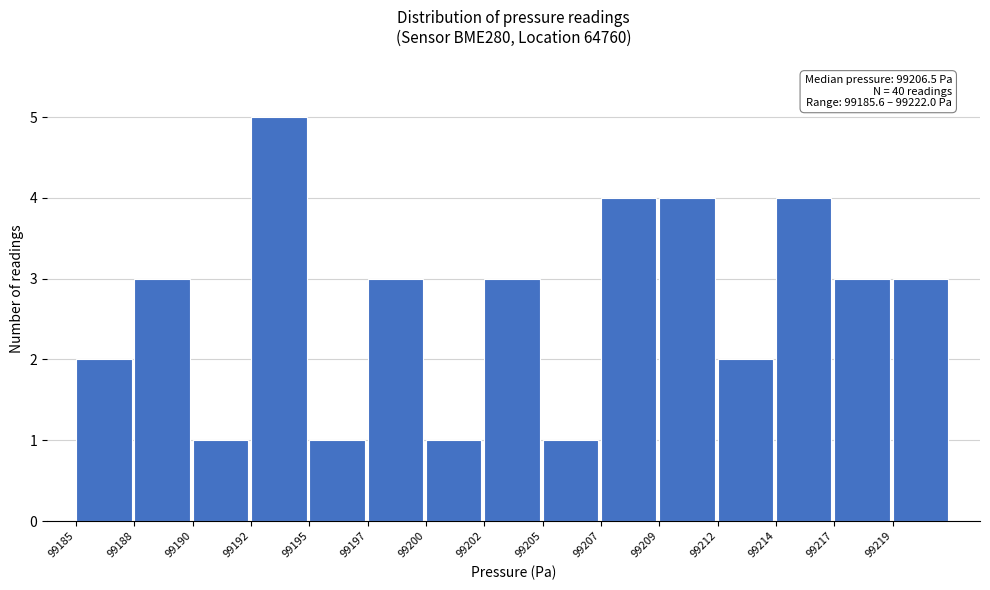

Reading right to left, list all the values displayed in this chart.

3	3	4	2	4	4	1	3	1	3	1	5	1	3	2